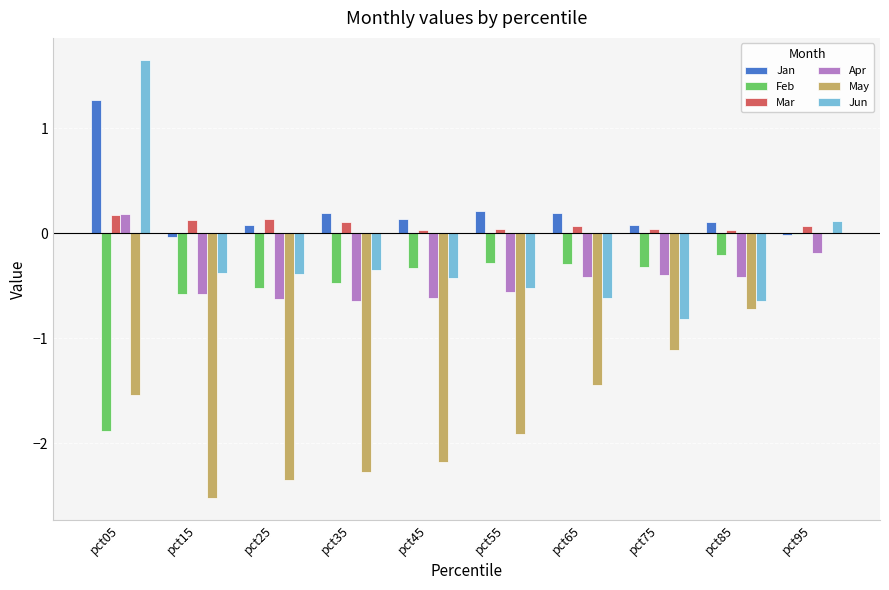

Is the value of May at pct75 greater than the value of Apr at pct45?

No